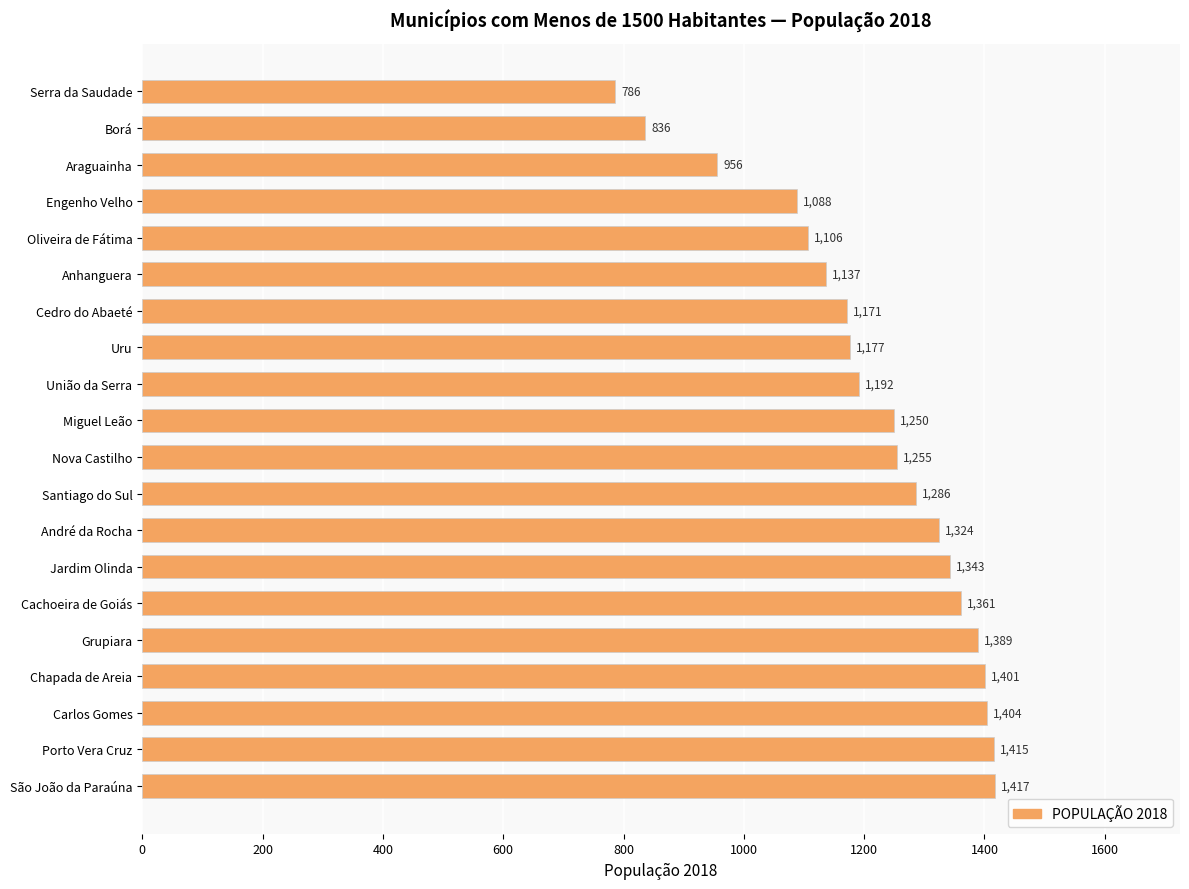

What is the greatest value displayed?

1417